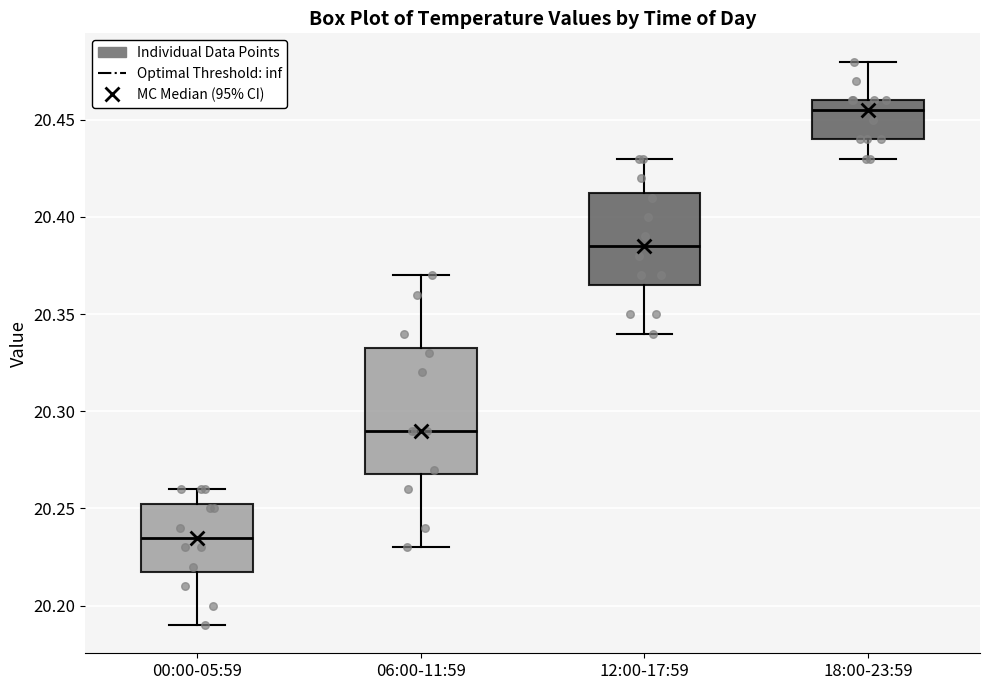

Which box has the highest median line?

18:00-23:59